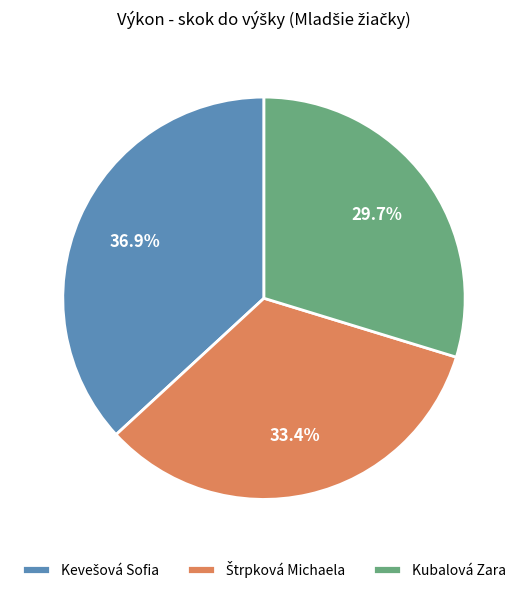

How many segments does this pie chart have?

3